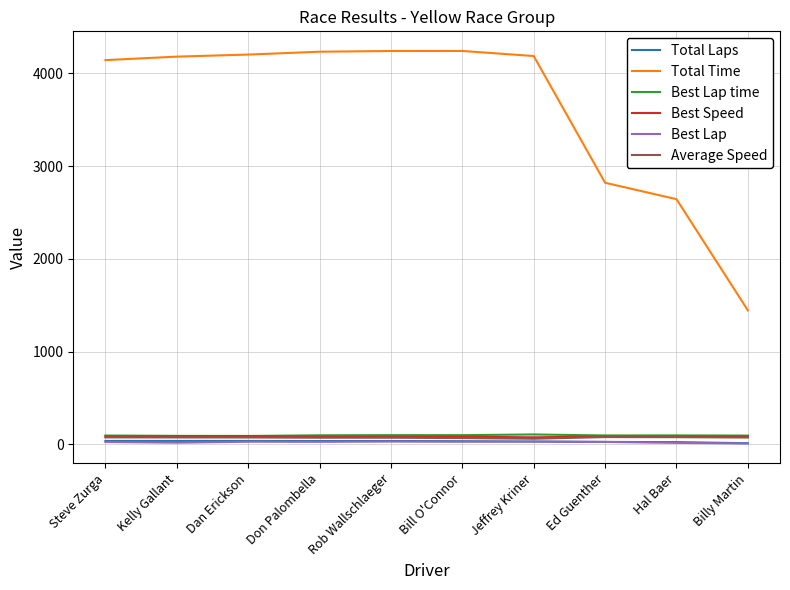

What is the approximate value of Total Time at Bill O'Connor?

4241.8